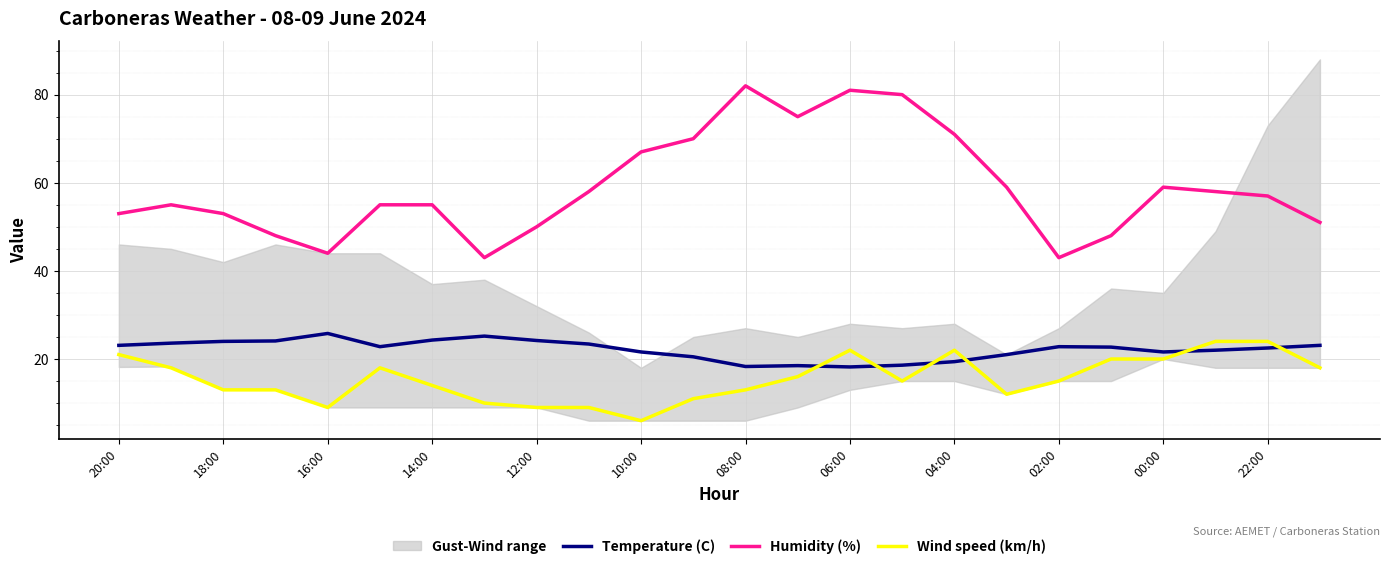

Does the chart display data point markers on the line(s)?

No